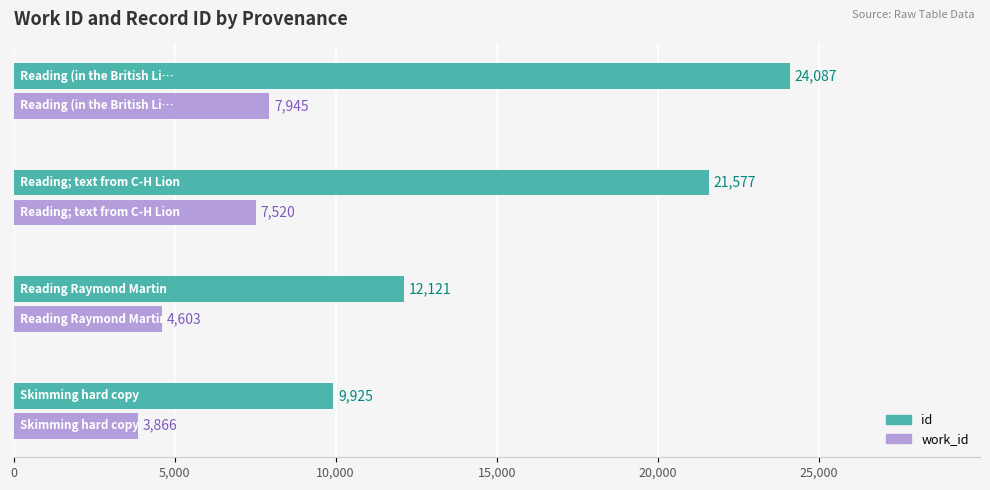

How many id values are between 12121 and 24087?

3